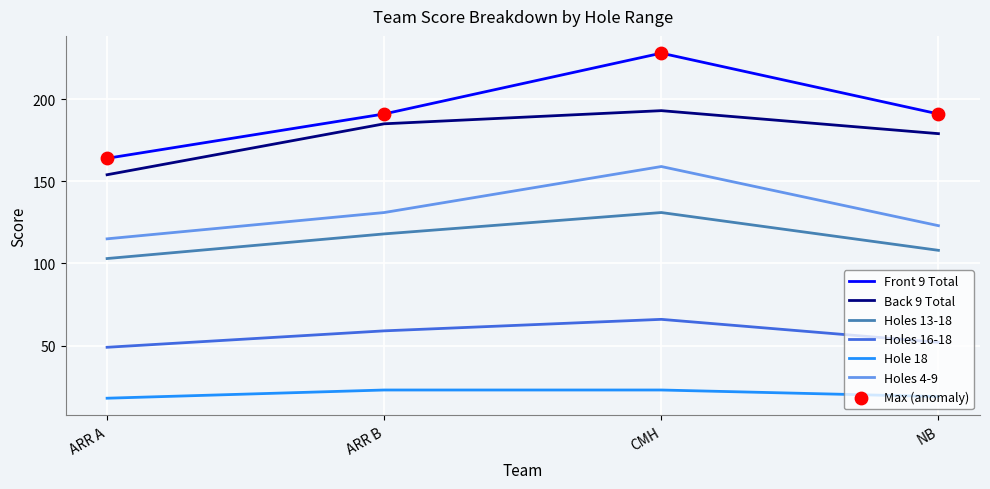

Which series has the widest spread of values?

Front 9 Total